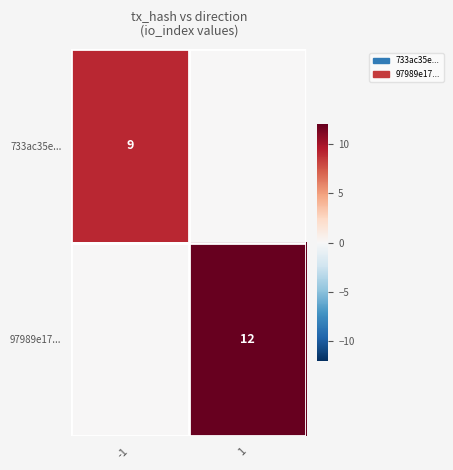

The 97989e17... series shows 5 at 1. True or false?

False